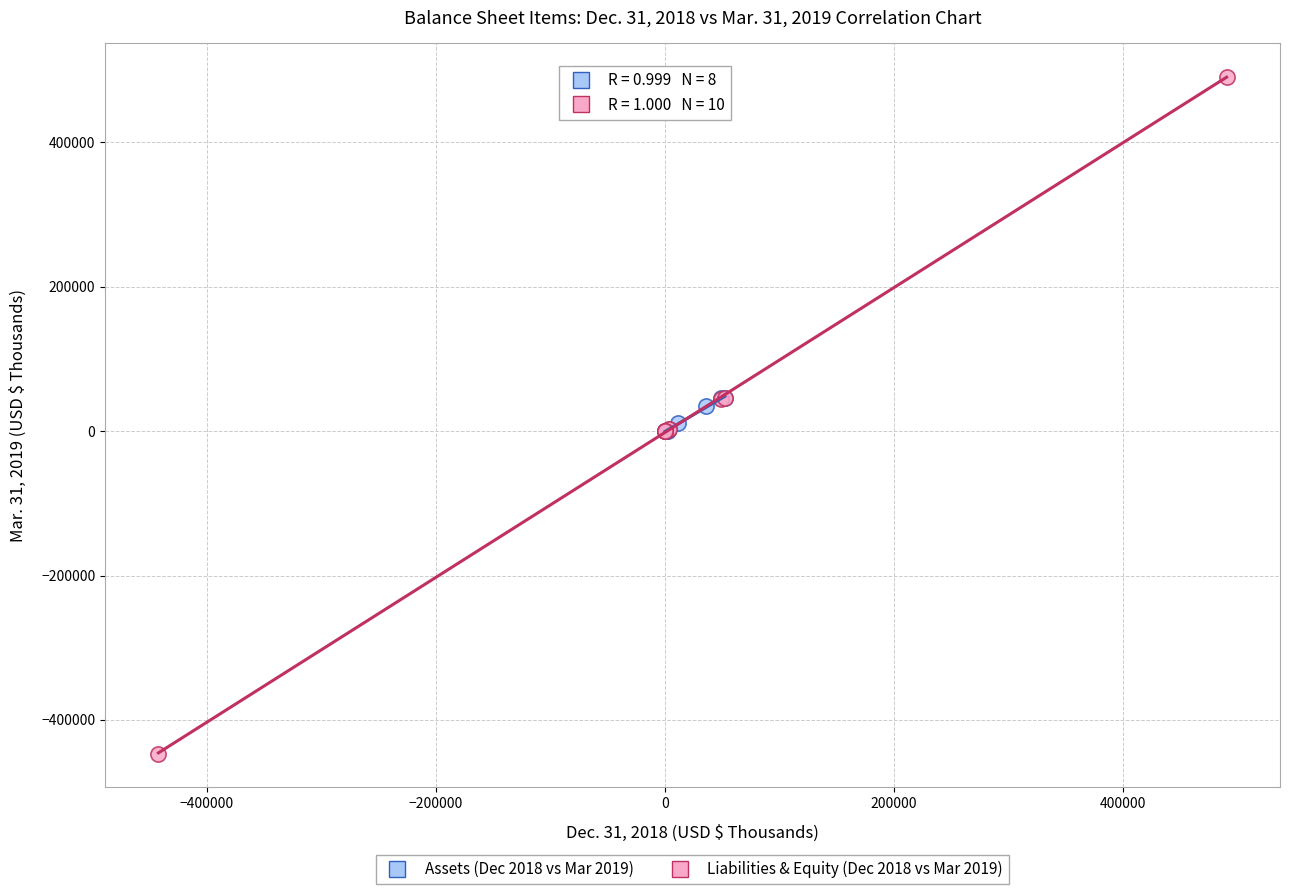

Which series reaches the minimum Y coordinate?

Liabilities & Equity (Dec 2018 vs Mar 2019)